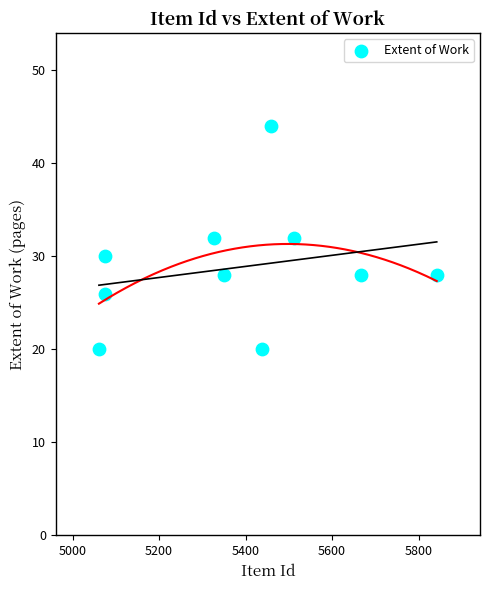

What is the average X value?

5381